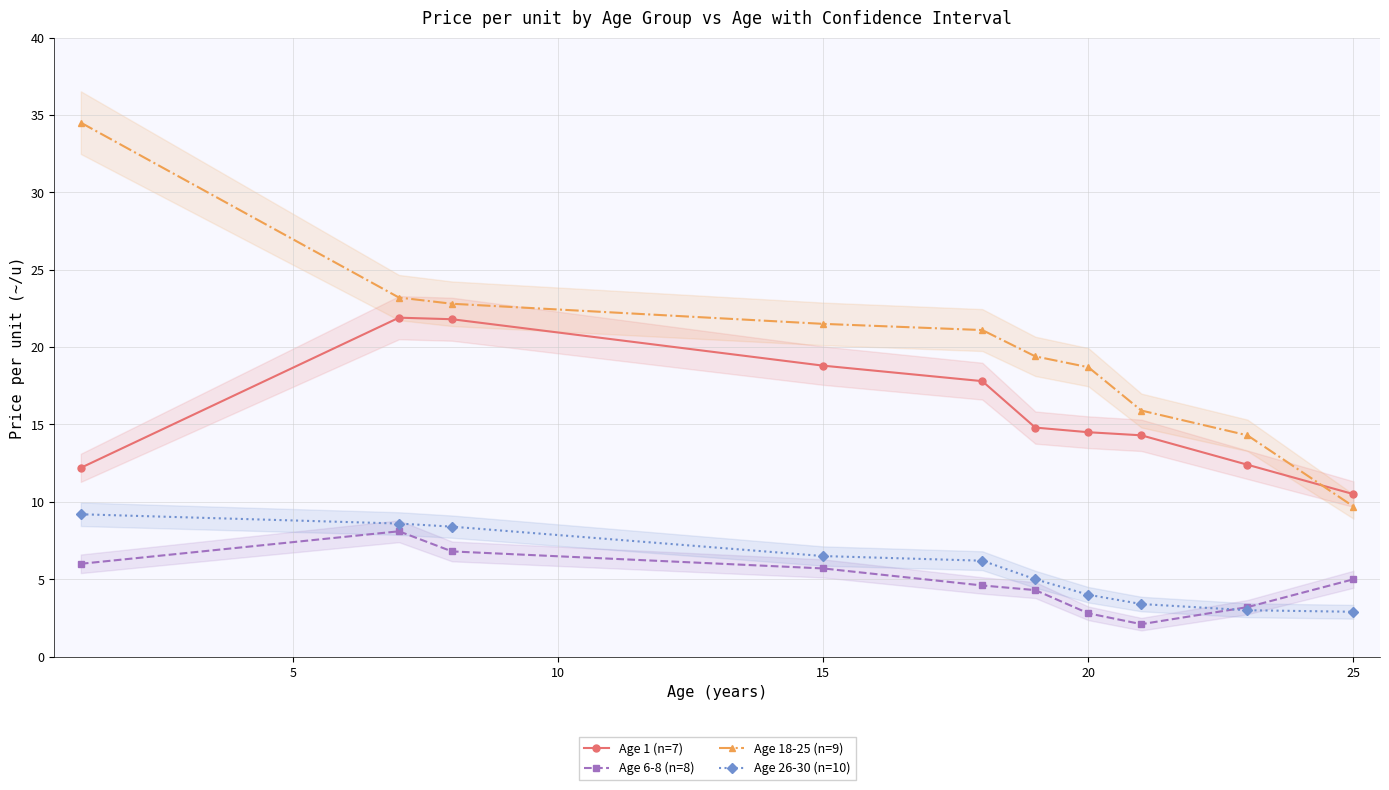

What is the approximate value of Age 18-25 (n=9) at 15?

21.5